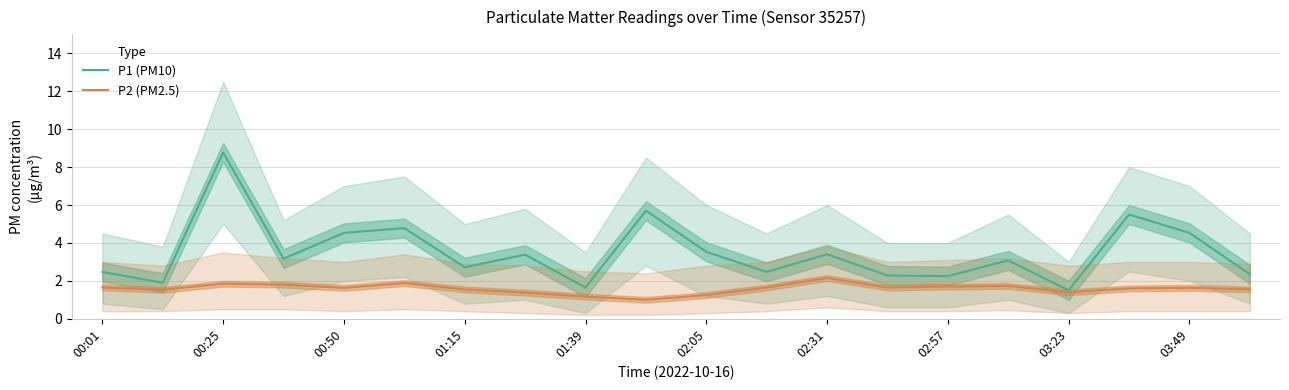

What is the highest value of the P1 (PM10) series?

8.8